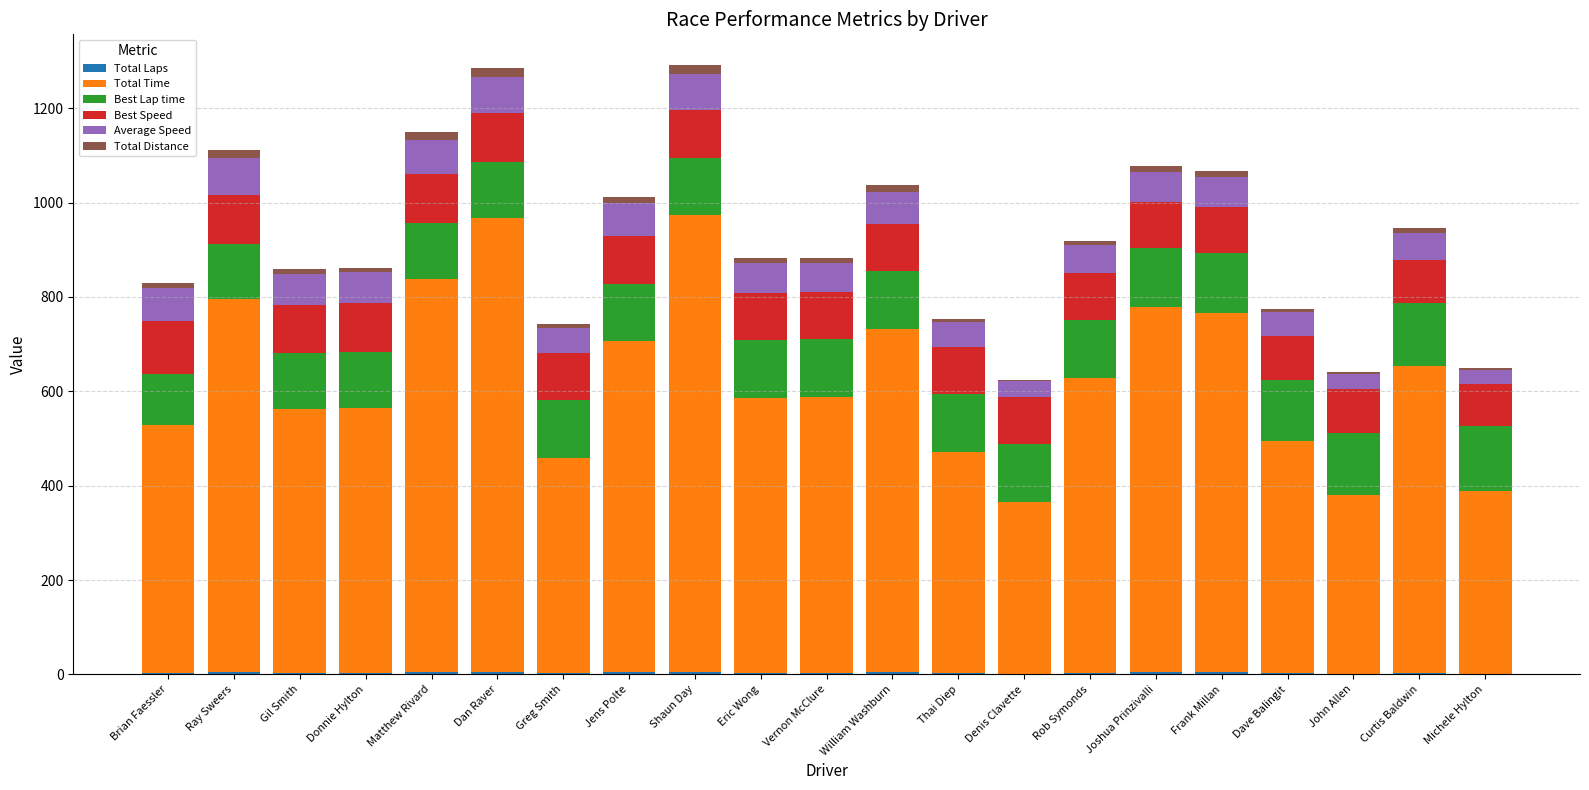

What is the difference between the second highest and second lowest values in the Best Lap time series?

17.2